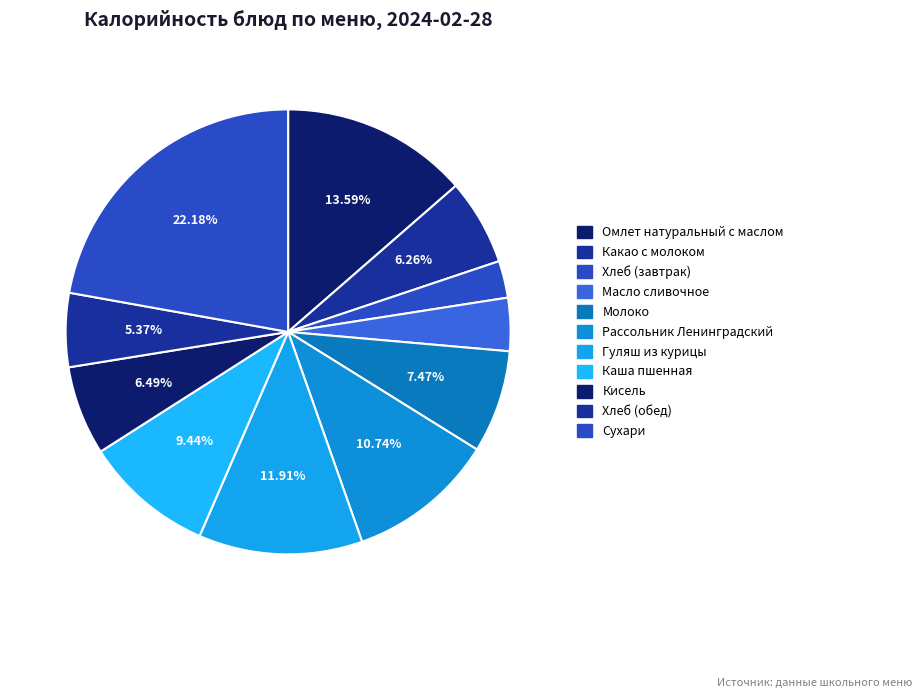

Which slice is the smallest?

Хлеб (завтрак)